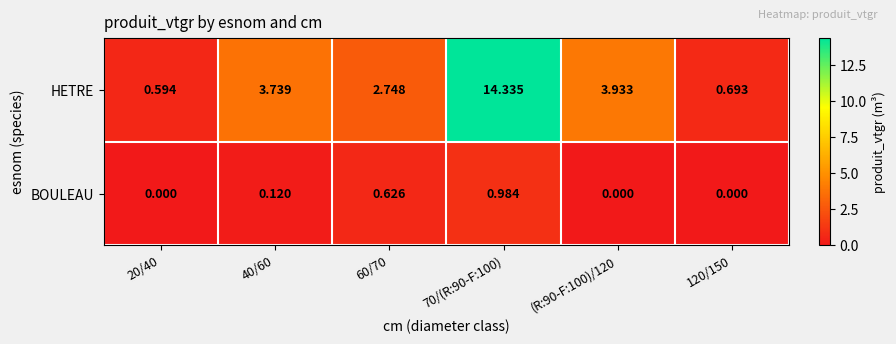

Rank the series at 120/150 from highest to lowest value.

HETRE, BOULEAU